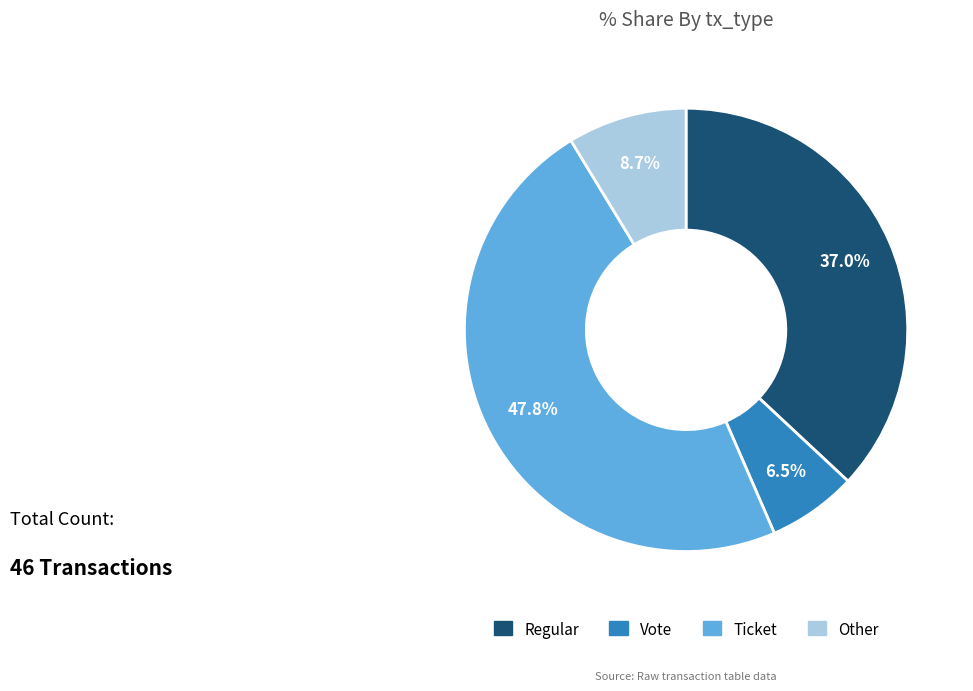

True or false: Regular accounts for 37% of the total.

True